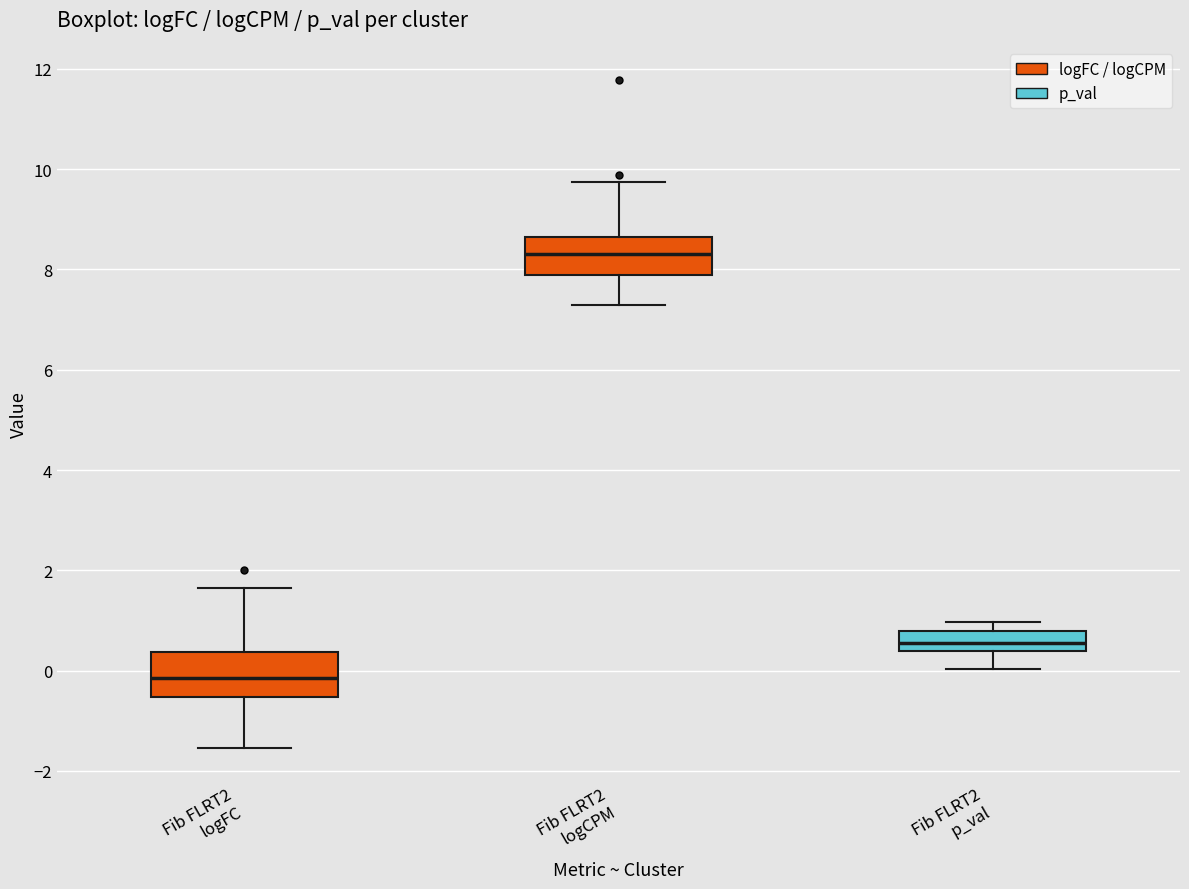

Where is the upper edge of the box for Fib FLRT2 logCPM on the y-axis? The values are not printed on the chart, so give them approximately, as read against the axis.

8.6